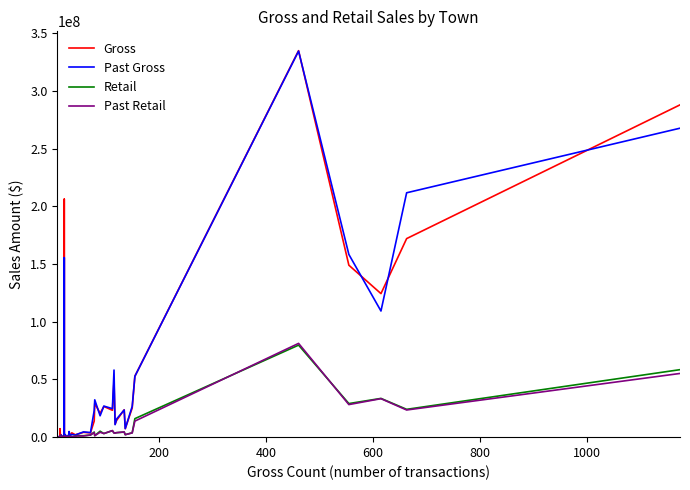

What is the maximum value shown in the chart?

334919094.6